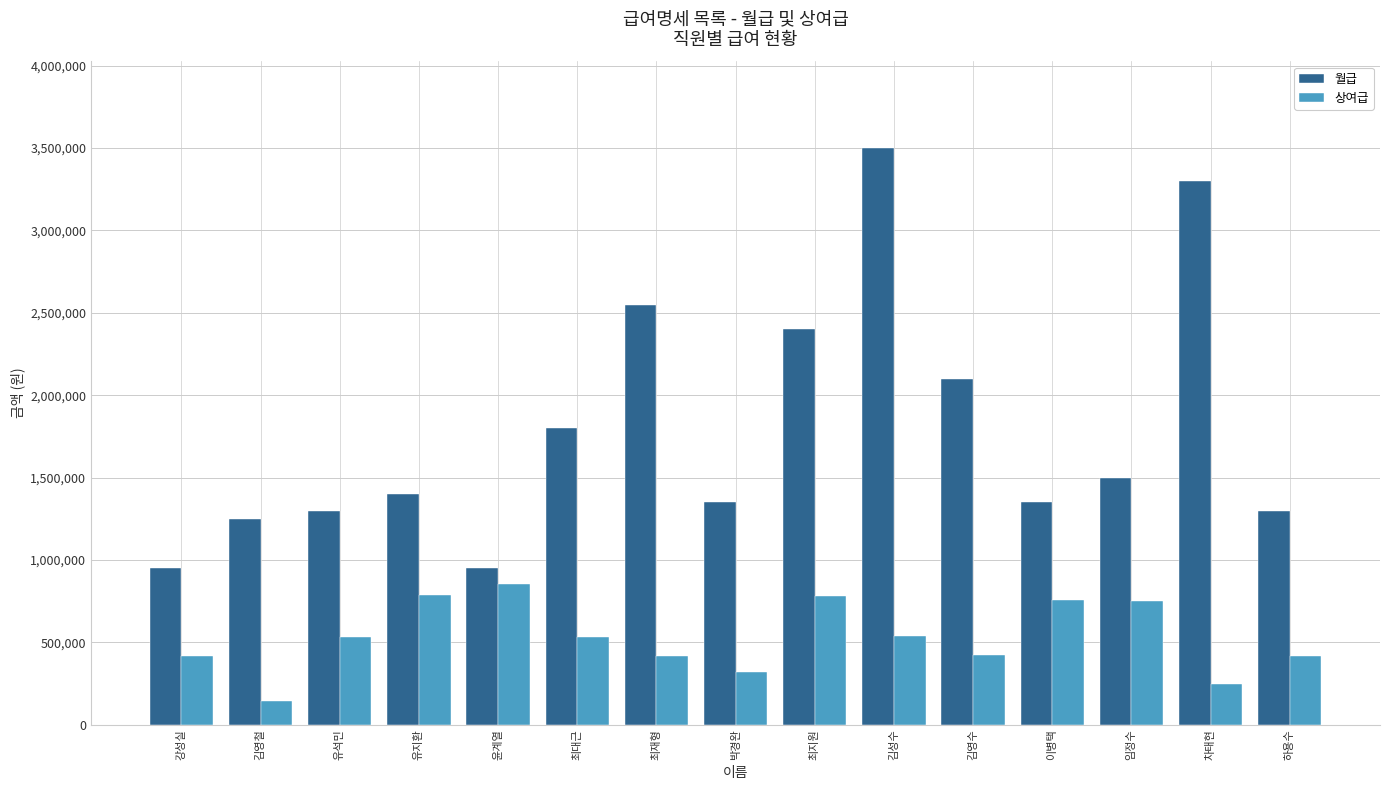

Is the value of 월급 at 유지환 greater than the value of 상여급 at 윤계열?

Yes